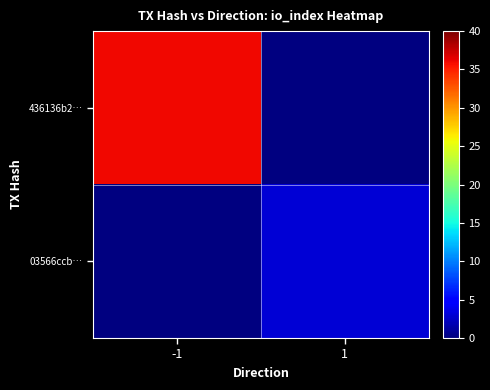

Which series has the largest range (max minus min)?

436136b2…